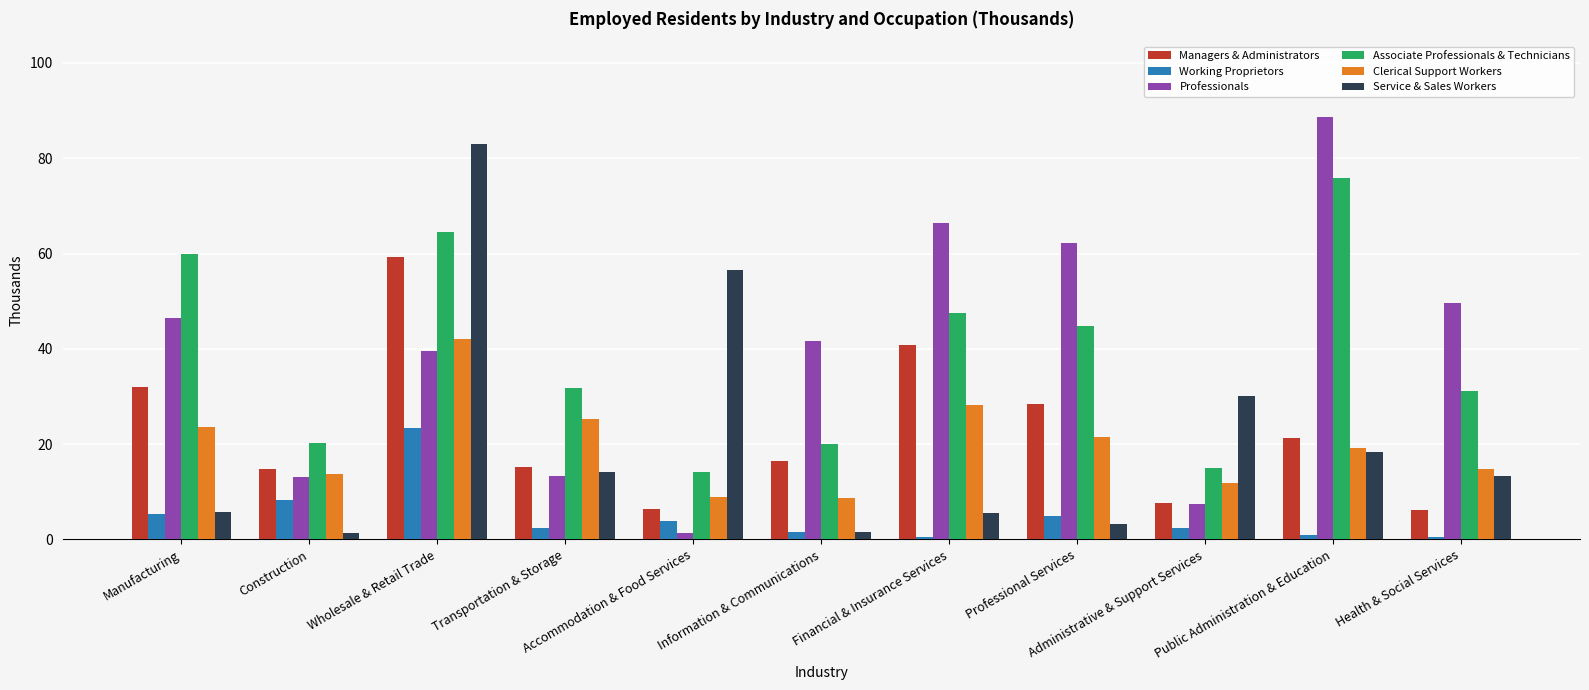

What are all the series names shown in the legend?

Managers & Administrators, Working Proprietors, Professionals, Associate Professionals & Technicians, Clerical Support Workers, Service & Sales Workers